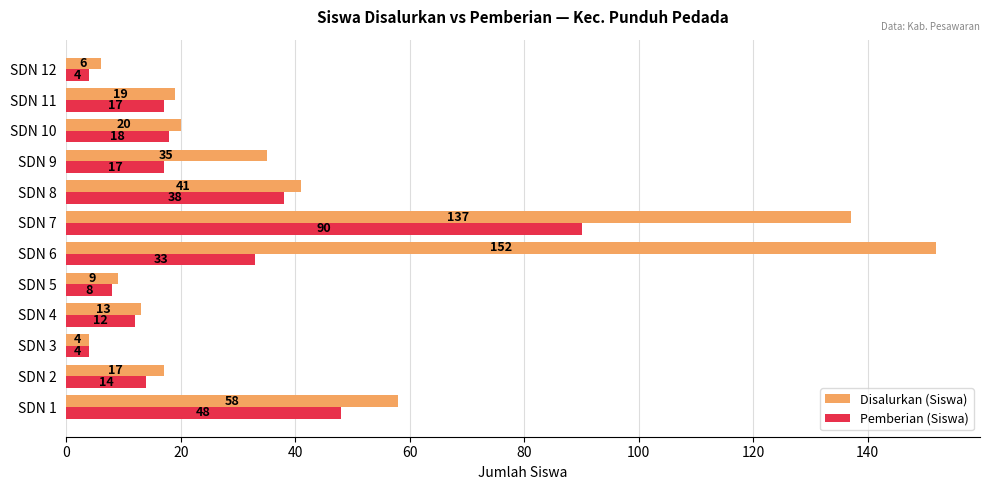

Is it true that Pemberian (Siswa) equals 17 at SDN 11?

True